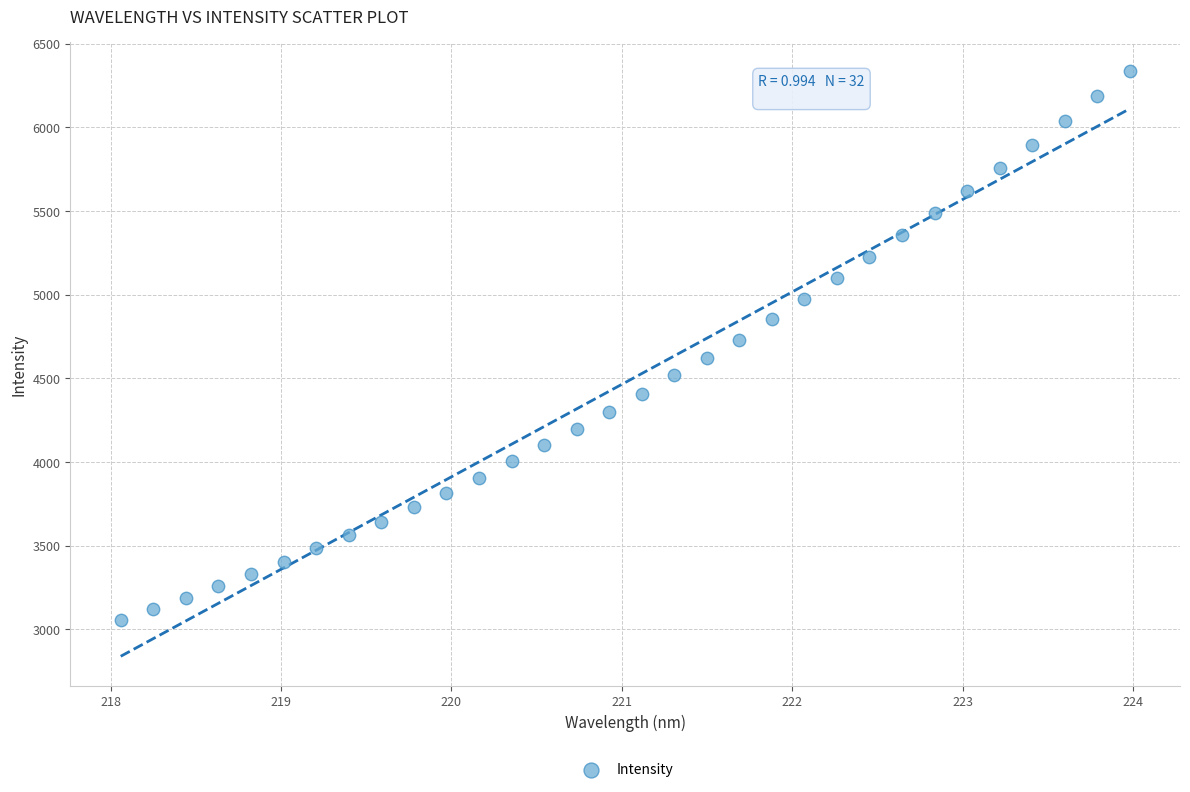

What is the range of Y values (max minus min)?

3279.4